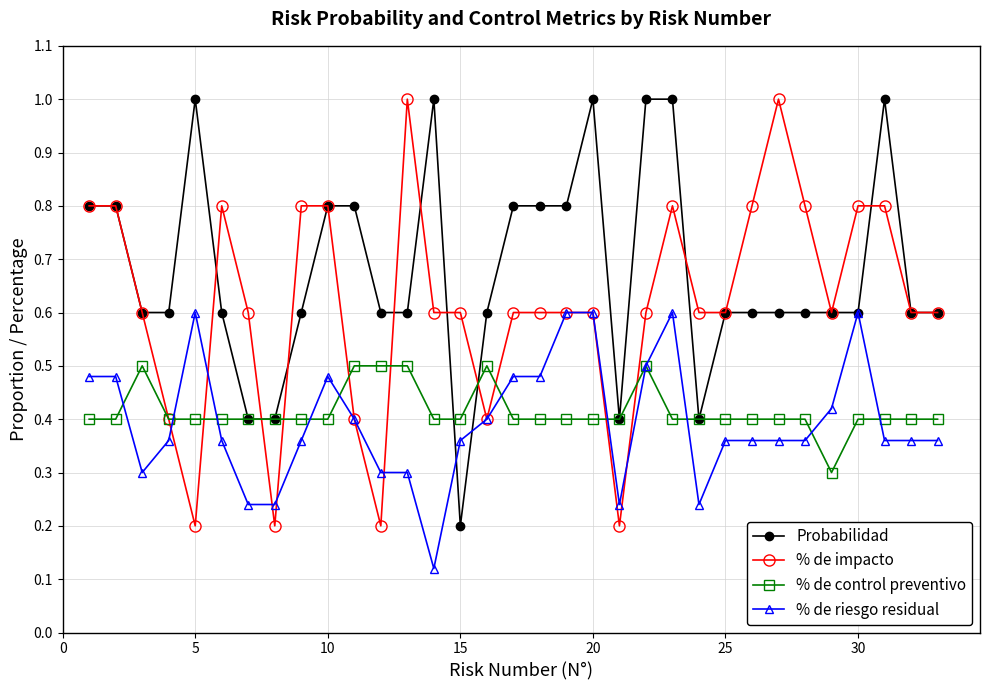

What is the maximum value shown in the chart?

1.0